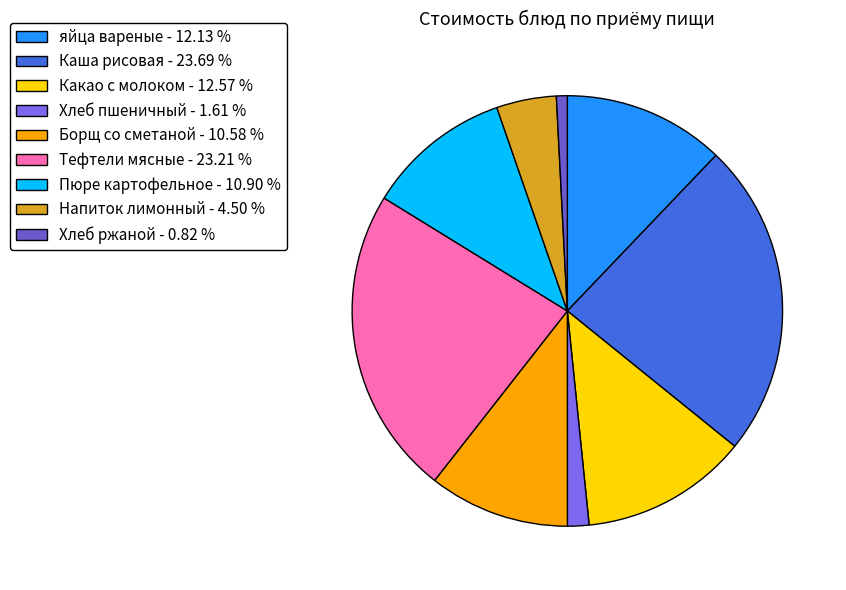

Count the number of slices in the pie.

9